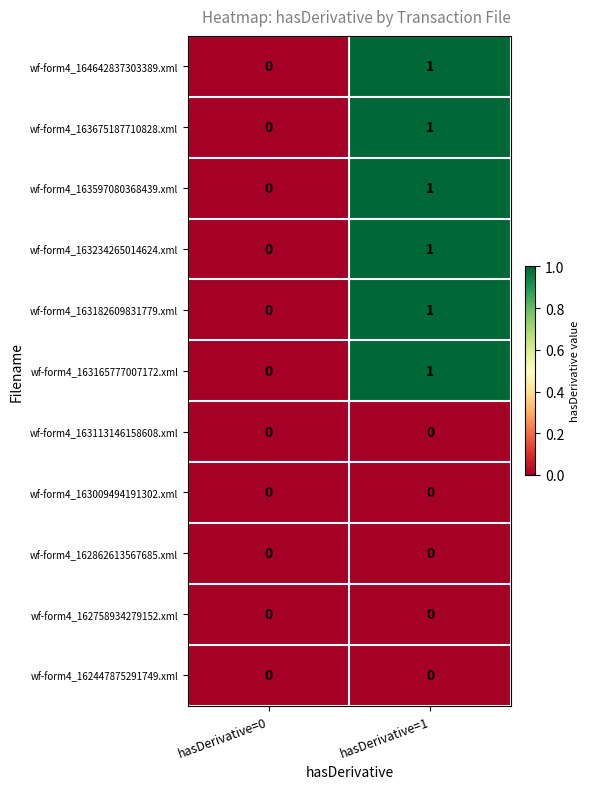

Reading right to left, list all the values displayed in this chart.

wf-form4_164642837303389.xml: 1	0
wf-form4_163675187710828.xml: 1	0
wf-form4_163597080368439.xml: 1	0
wf-form4_163234265014624.xml: 1	0
wf-form4_163182609831779.xml: 1	0
wf-form4_163165777007172.xml: 1	0
wf-form4_163113146158608.xml: 0	0
wf-form4_163009494191302.xml: 0	0
wf-form4_162862613567685.xml: 0	0
wf-form4_162758934279152.xml: 0	0
wf-form4_162447875291749.xml: 0	0